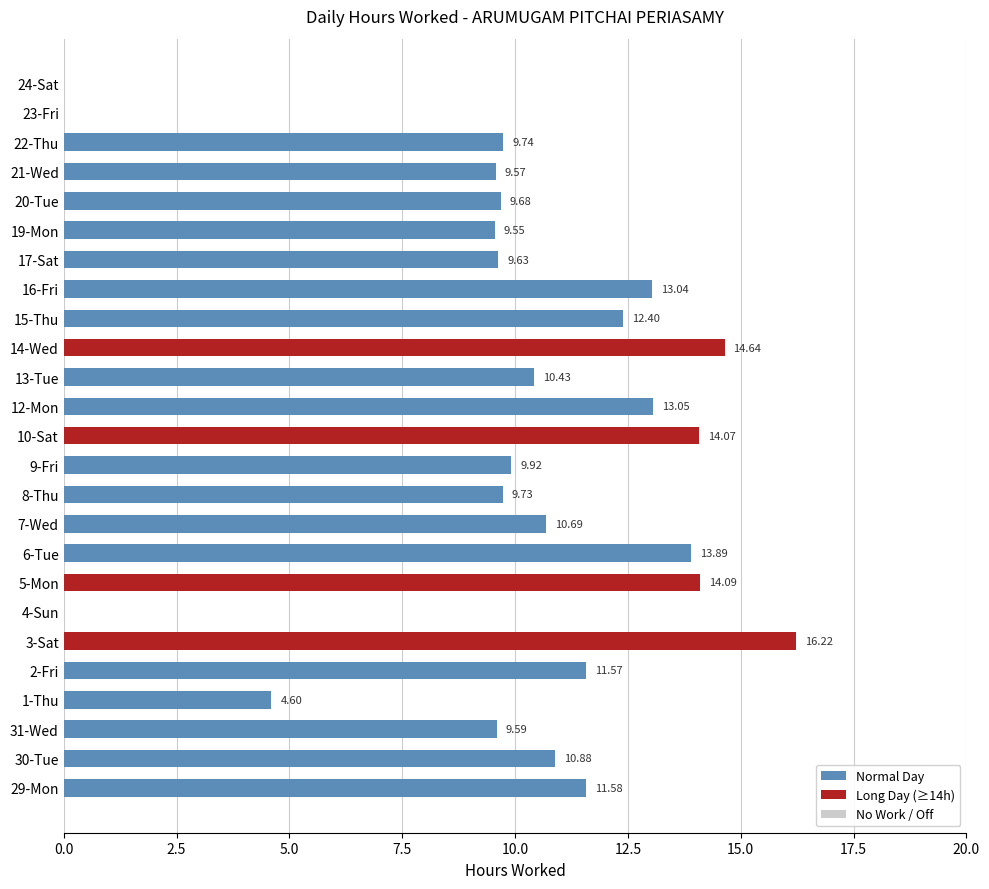

What is the ratio of the value at 19-Mon to the value at 17-Sat?

1.0